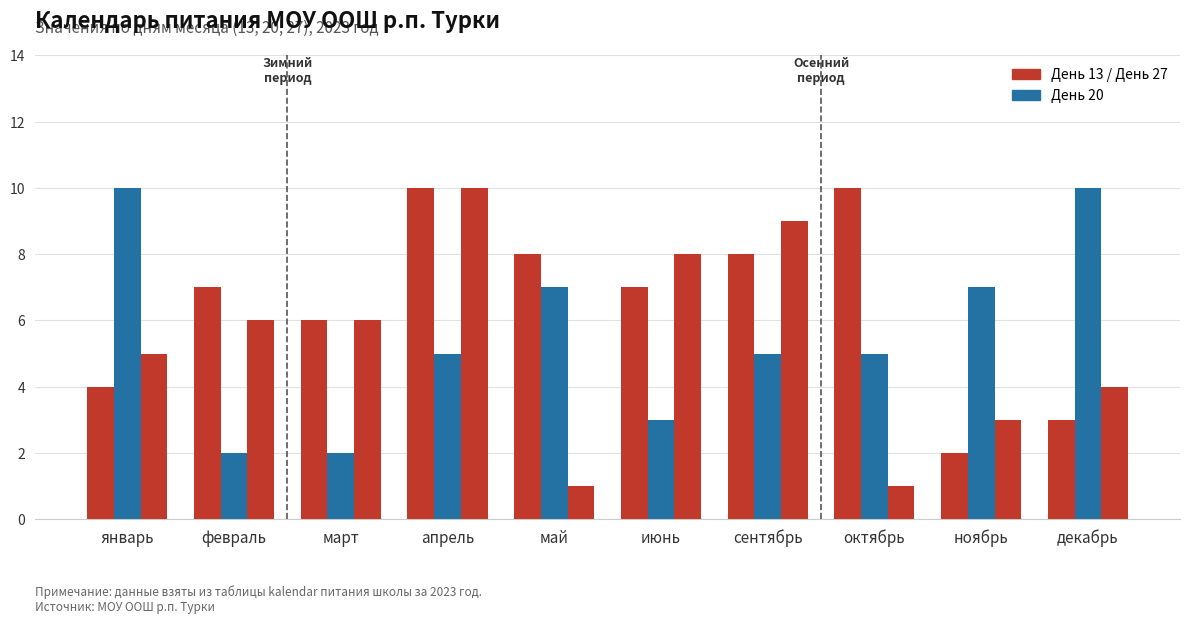

Reading right to left, what are all the values shown in this chart?

День 13: декабрь=3	ноябрь=2	октябрь=10	сентябрь=8	июнь=7	май=8	апрель=10	март=6	февраль=7	январь=4
День 20: декабрь=10	ноябрь=7	октябрь=5	сентябрь=5	июнь=3	май=7	апрель=5	март=2	февраль=2	январь=10
День 27: декабрь=4	ноябрь=3	октябрь=1	сентябрь=9	июнь=8	май=1	апрель=10	март=6	февраль=6	январь=5